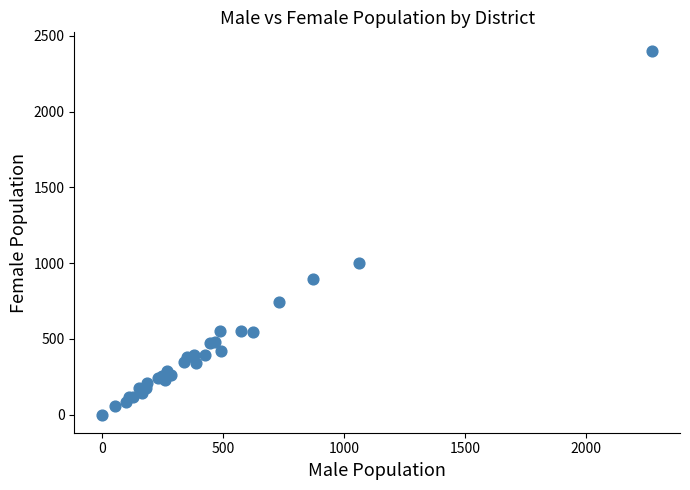

What Y value in the scatter plot is closest to 1201?

998